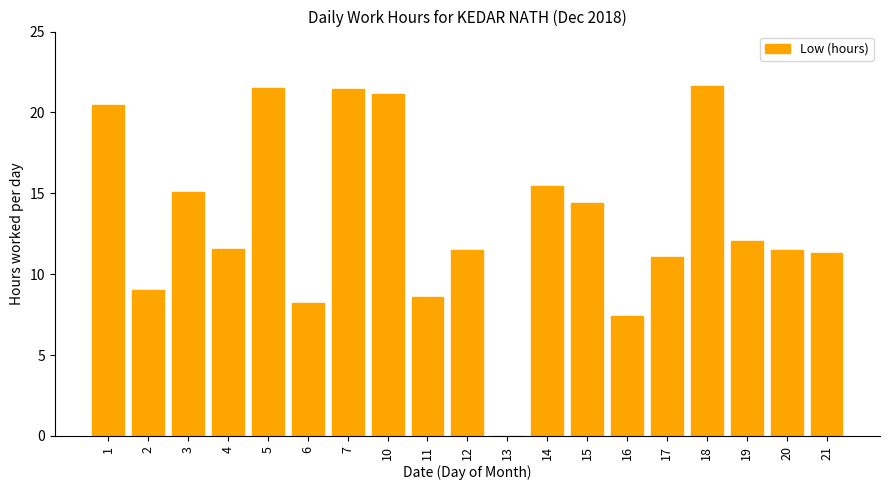

What is the greatest value displayed?

21.6